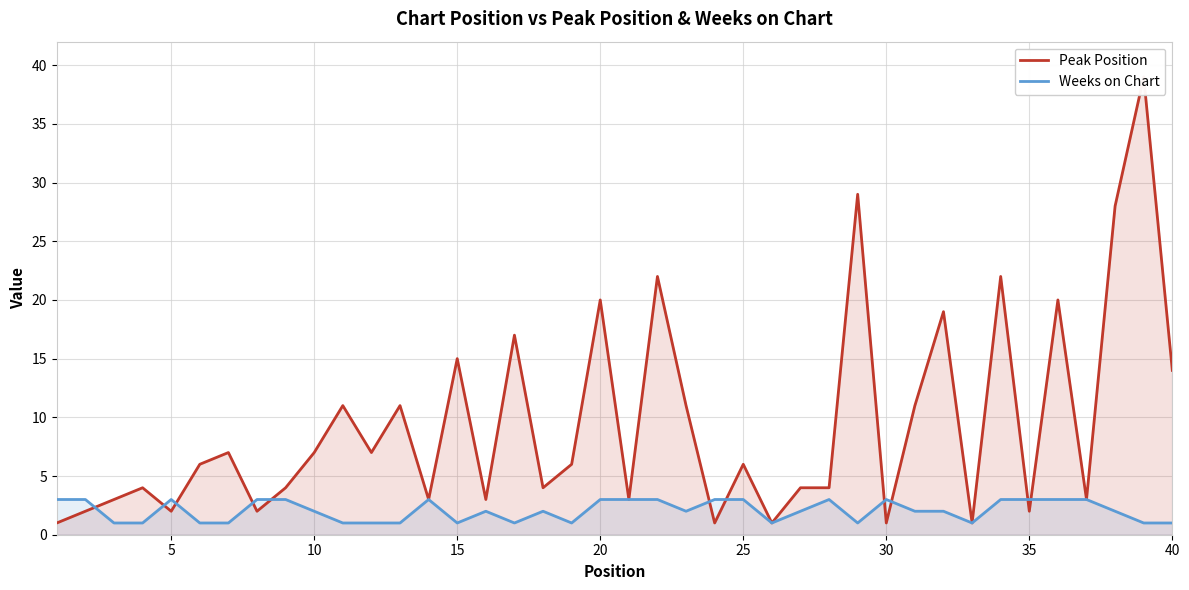

Rank the series at 5 from highest to lowest value.

Weeks on Chart, Peak Position